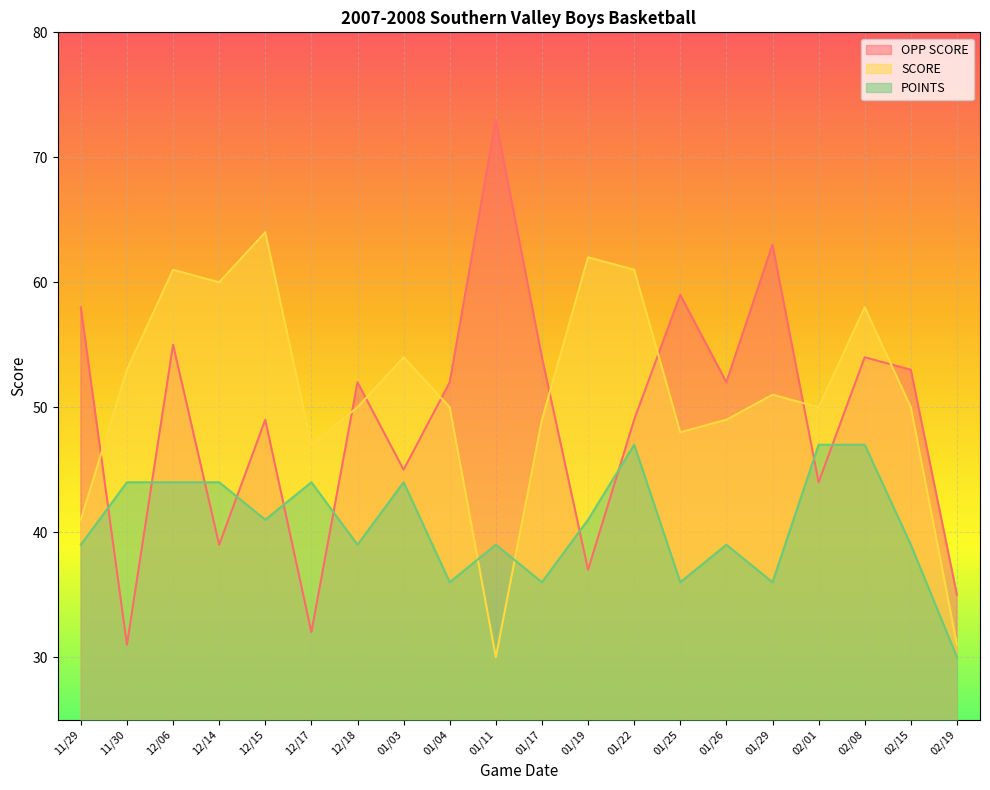

How many series are shown in this chart?

3